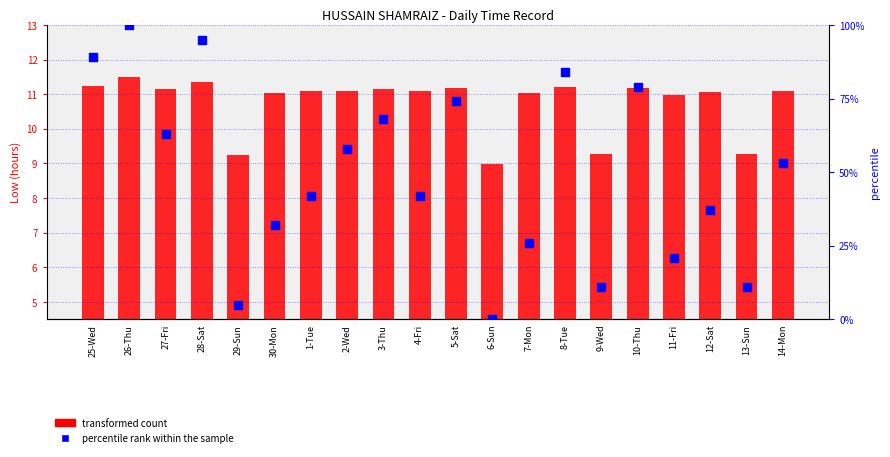

Which series reaches the maximum Y coordinate?

percentile rank within the sample